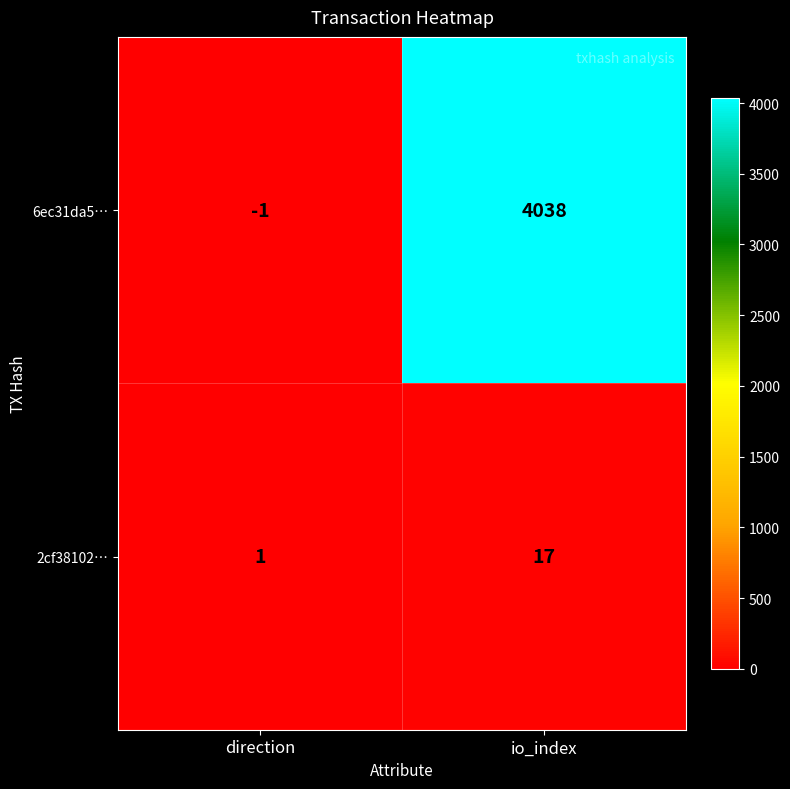

How many categories are shown in the chart?

2